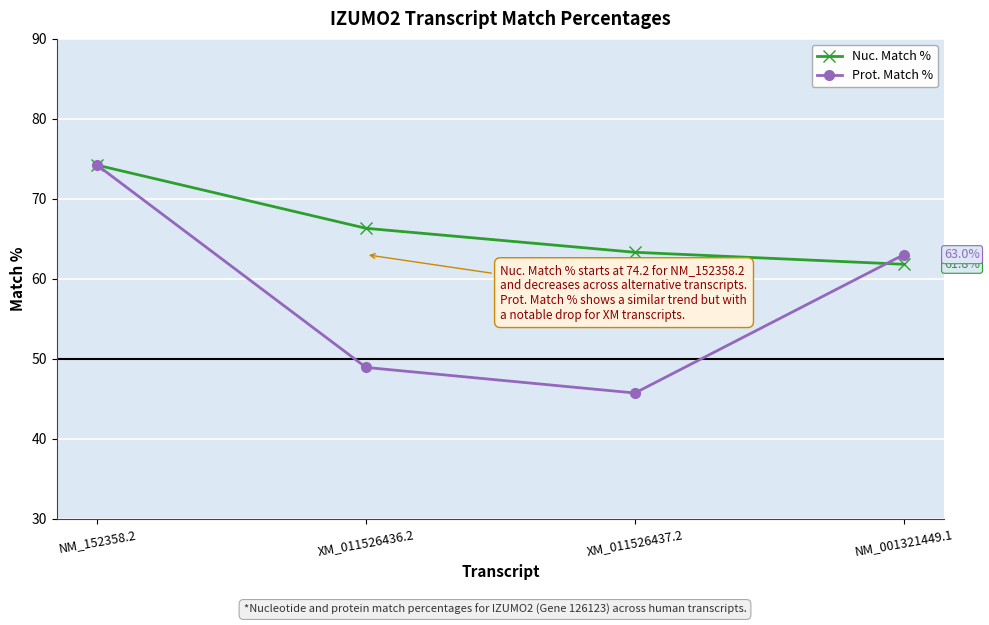

At which category is the sum across all series the highest?

NM_152358.2